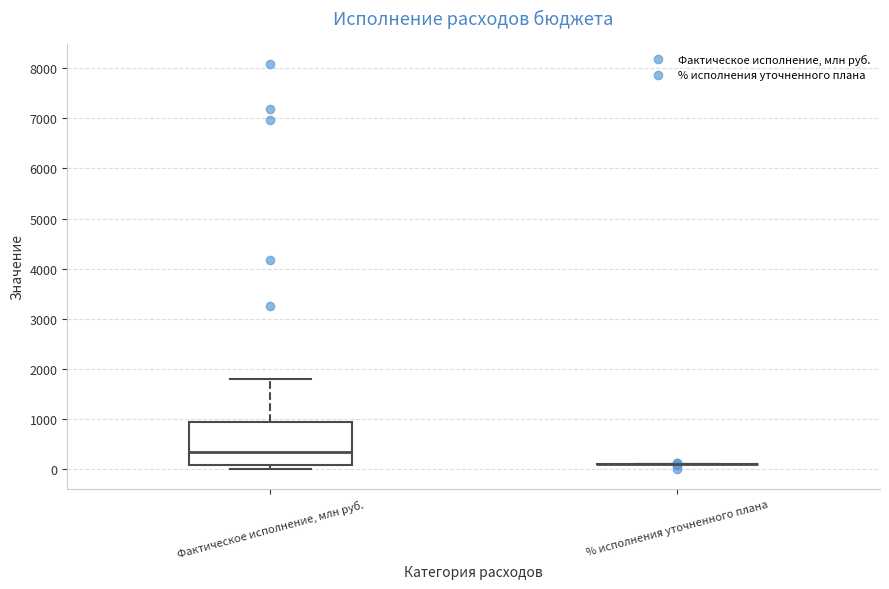

Reading left to right, transcribe this box plot: for each box, give where its median line is, the range the box spans, and where its two whiskers end, as read against the y-axis. The values are not printed on the chart, so give them approximately, as read against the axis.

Фактическое исполнение, млн руб.: median 300, box 100 to 900, whiskers 0 to 1800
% исполнения уточненного плана: box collapsed to a line at 100, whiskers 100 to 100